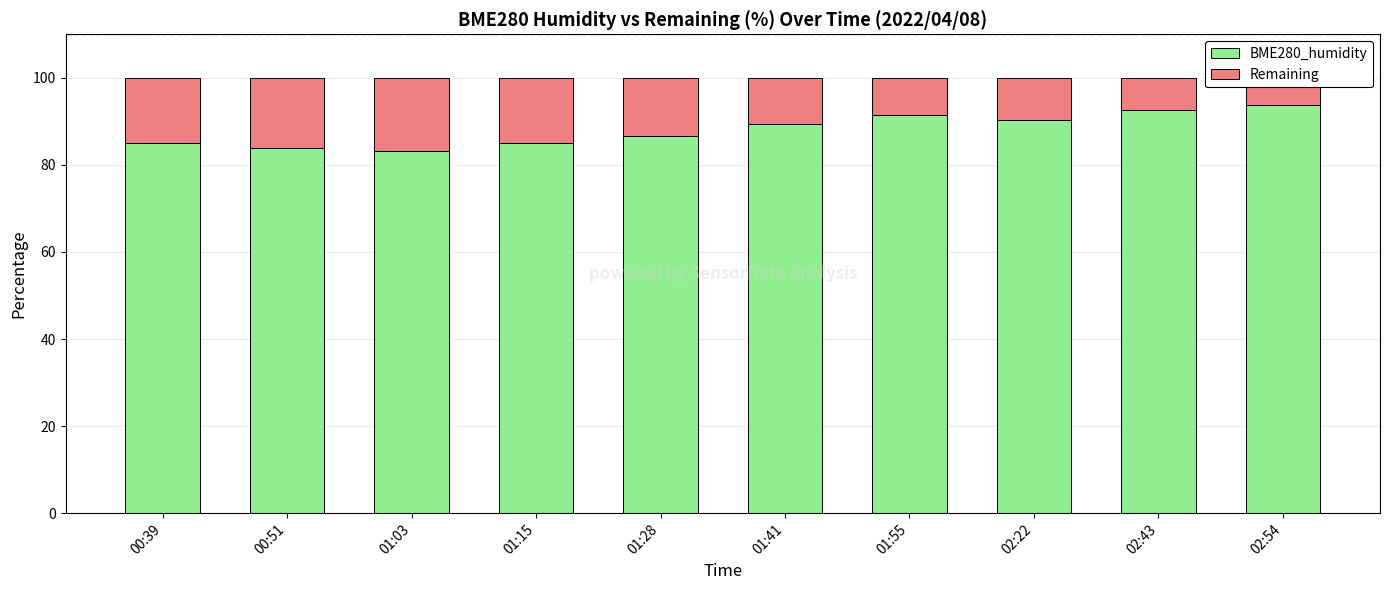

What is the label of the 2nd bar from the right?

02:43